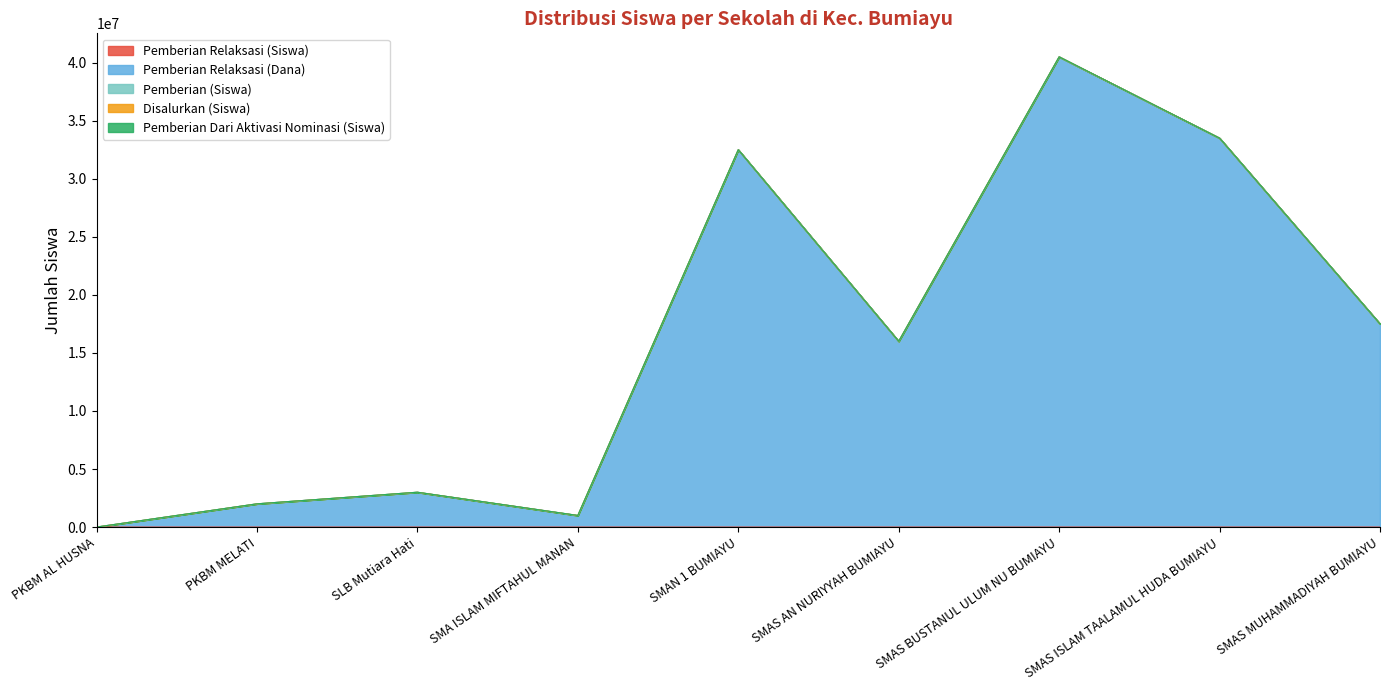

How many data points in Disalurkan (Siswa) are above 93?

4